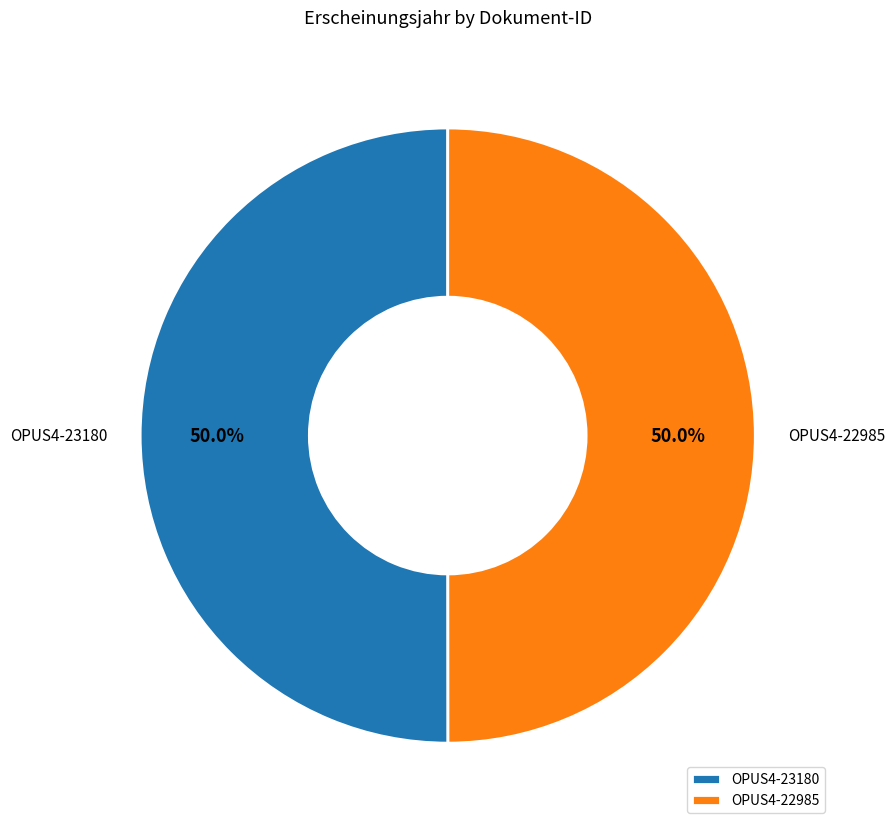

Combined, do OPUS4-23180 and OPUS4-22985 account for over 50%?

Yes